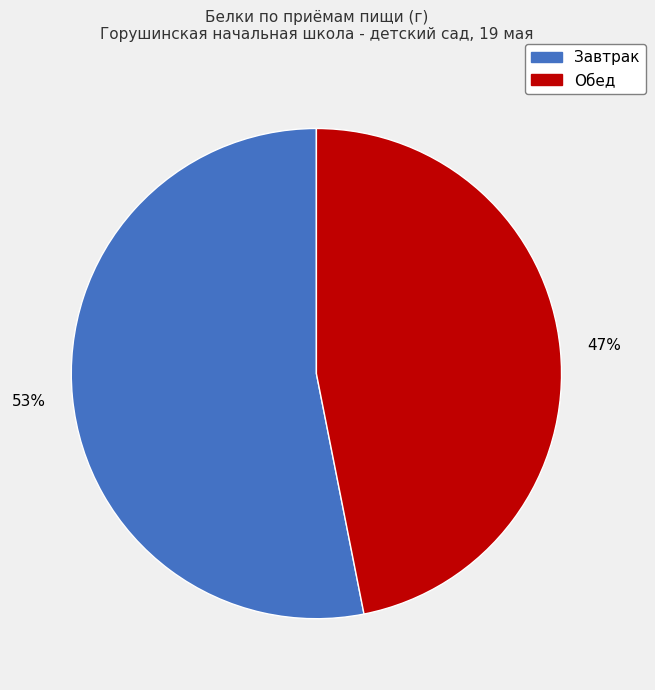

Is there any slice that represents more than half of the pie?

Yes